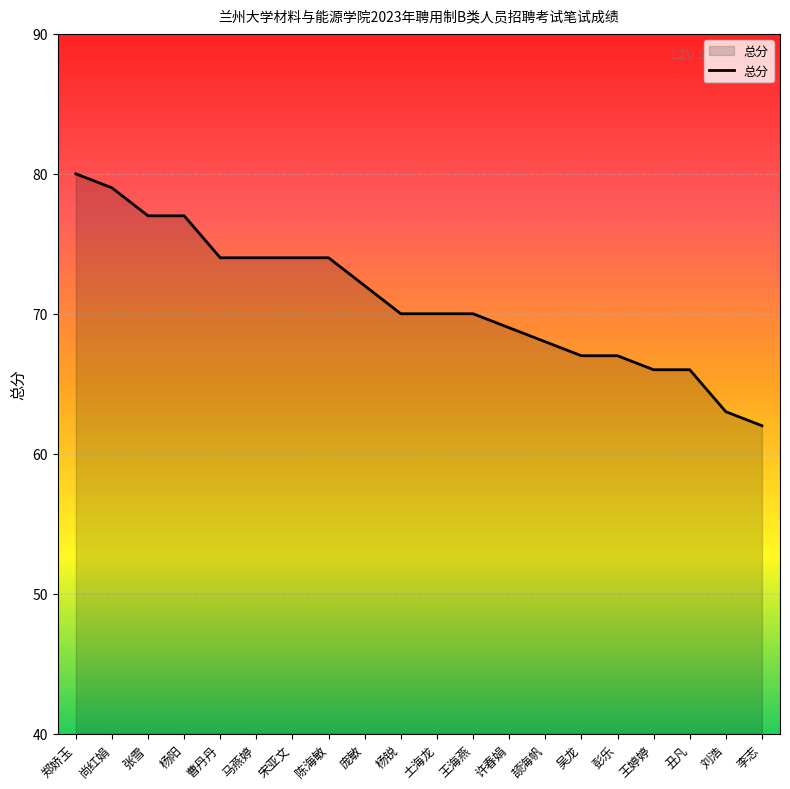

What is the change in value from 杨锐 to 彭乐?

-3